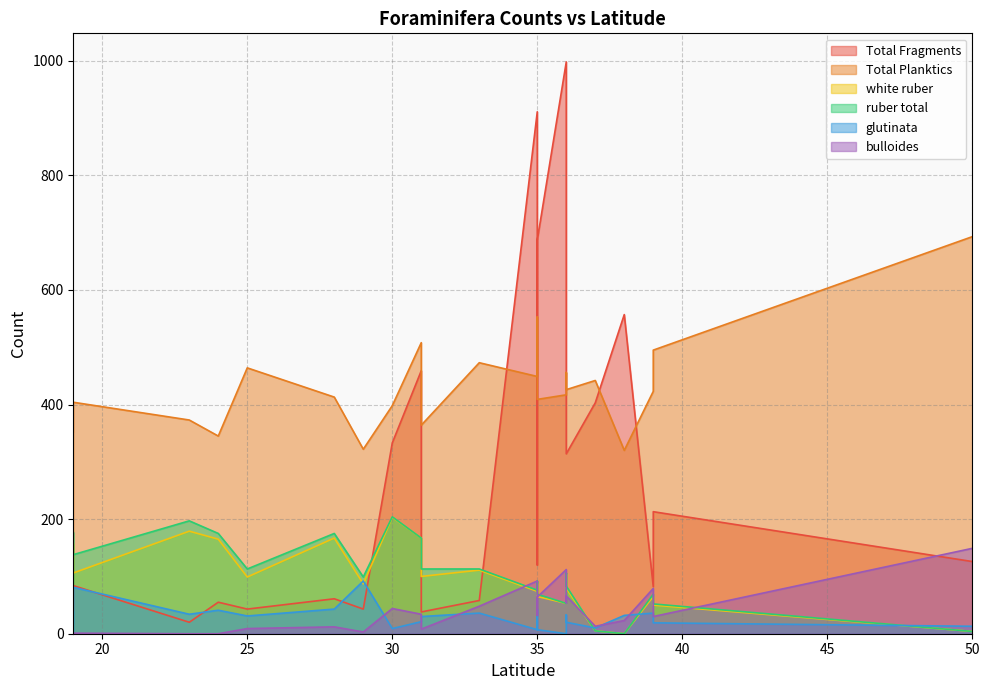

Between 28 and 36, which series saw the biggest shift?

Total Fragments